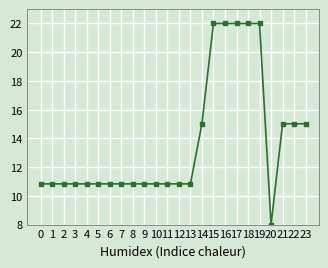

Which category has the lowest value across all series?

20